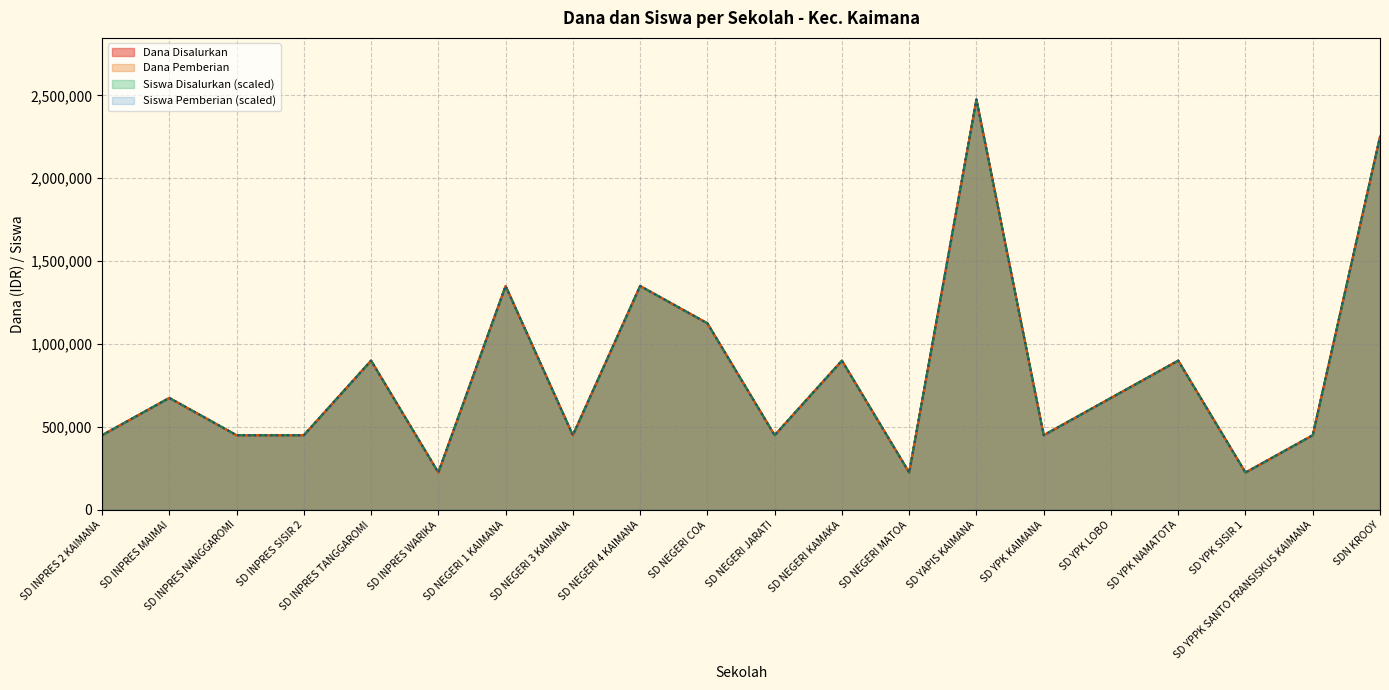

True or false: Dana Disalurkan and Siswa Disalurkan intersect in this chart.

False